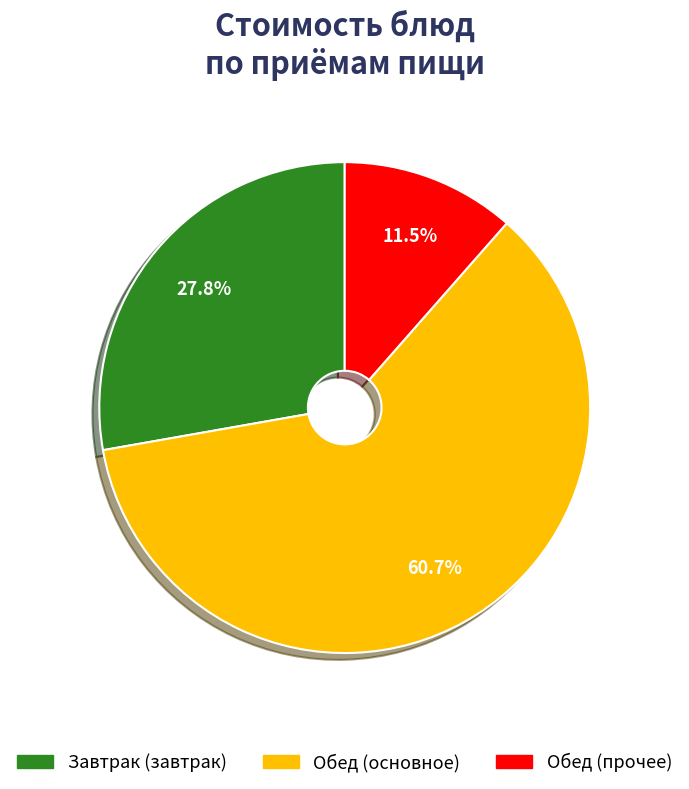

Is there any slice that represents more than half of the pie?

Yes